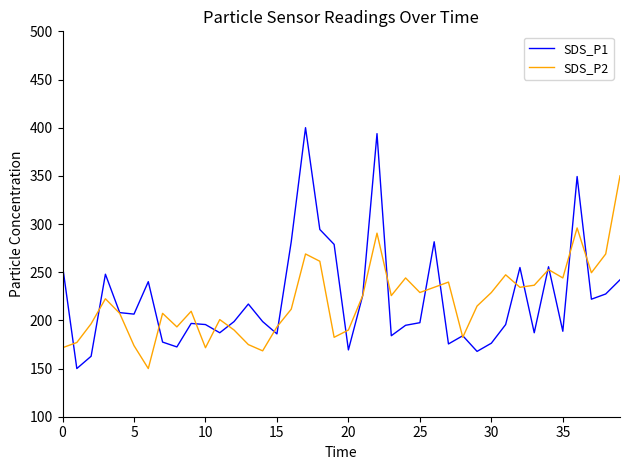

List the series in order of their peak value, lowest first.

SDS_P2, SDS_P1